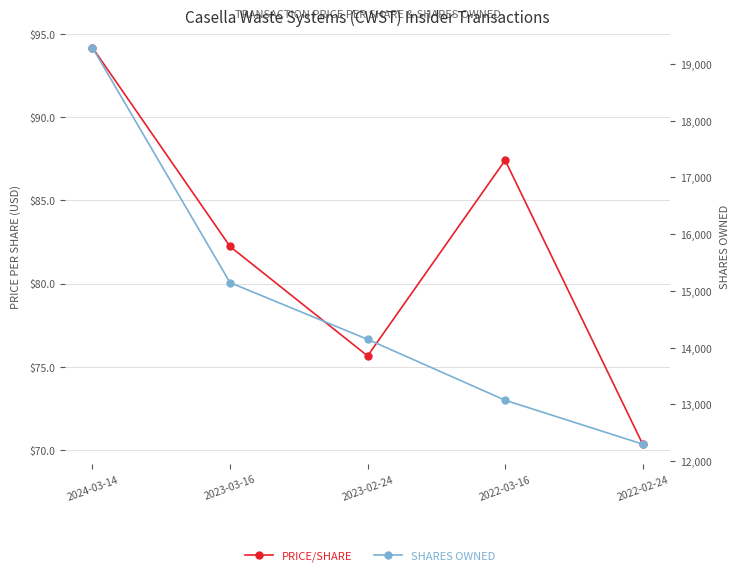

Reading left to right, list all the values displayed in this chart.

transactionPricePerShare: 2024-03-14=94.2	2023-03-16=82.2	2023-02-24=75.6	2022-03-16=87.4	2022-02-24=70.3
sharesOwnedFollowingTransaction: 2024-03-14=19287.0	2023-03-16=15146.0	2023-02-24=14146.0	2022-03-16=13073.0	2022-02-24=12299.0